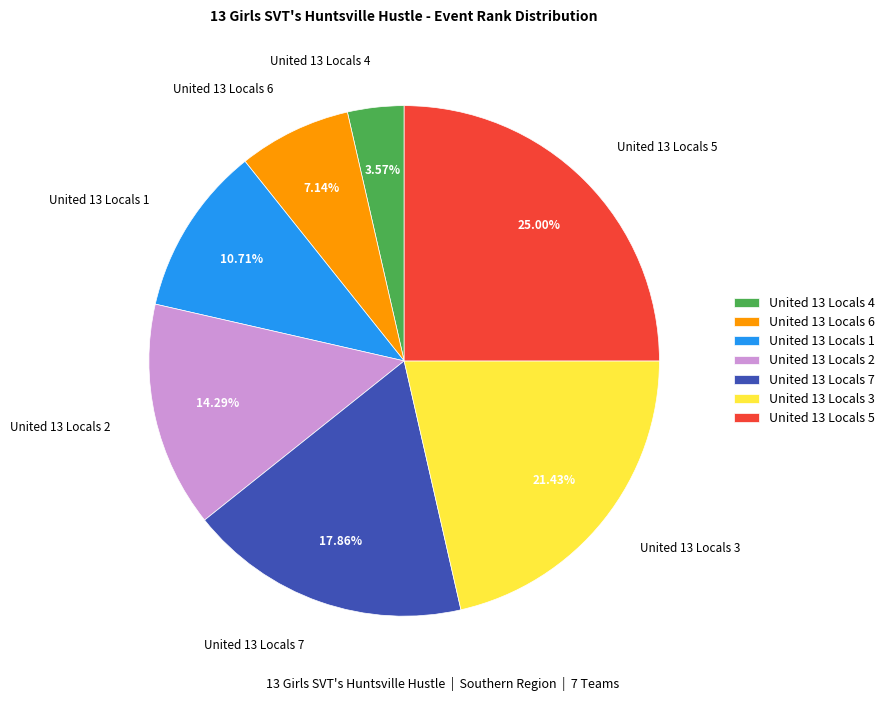

Is there any slice that represents more than half of the pie?

No